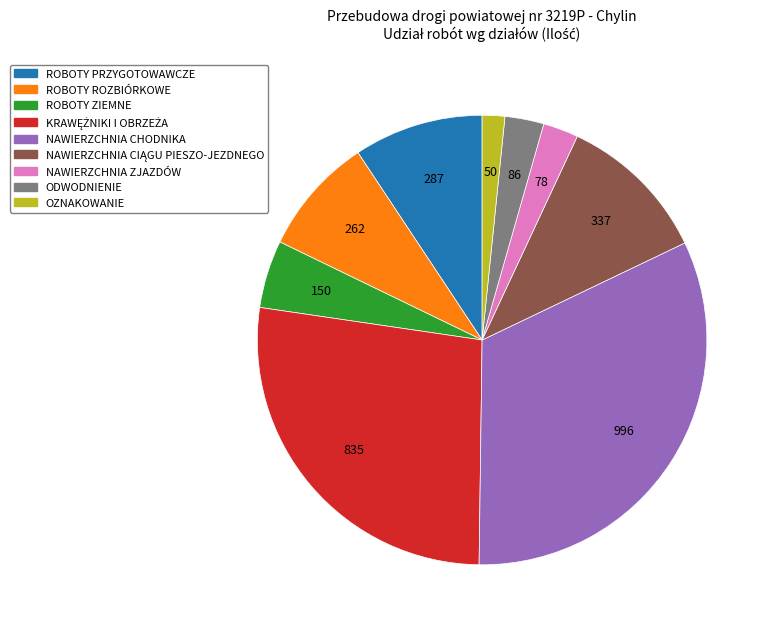

Does OZNAKOWANIE account for over 50% of the chart?

No